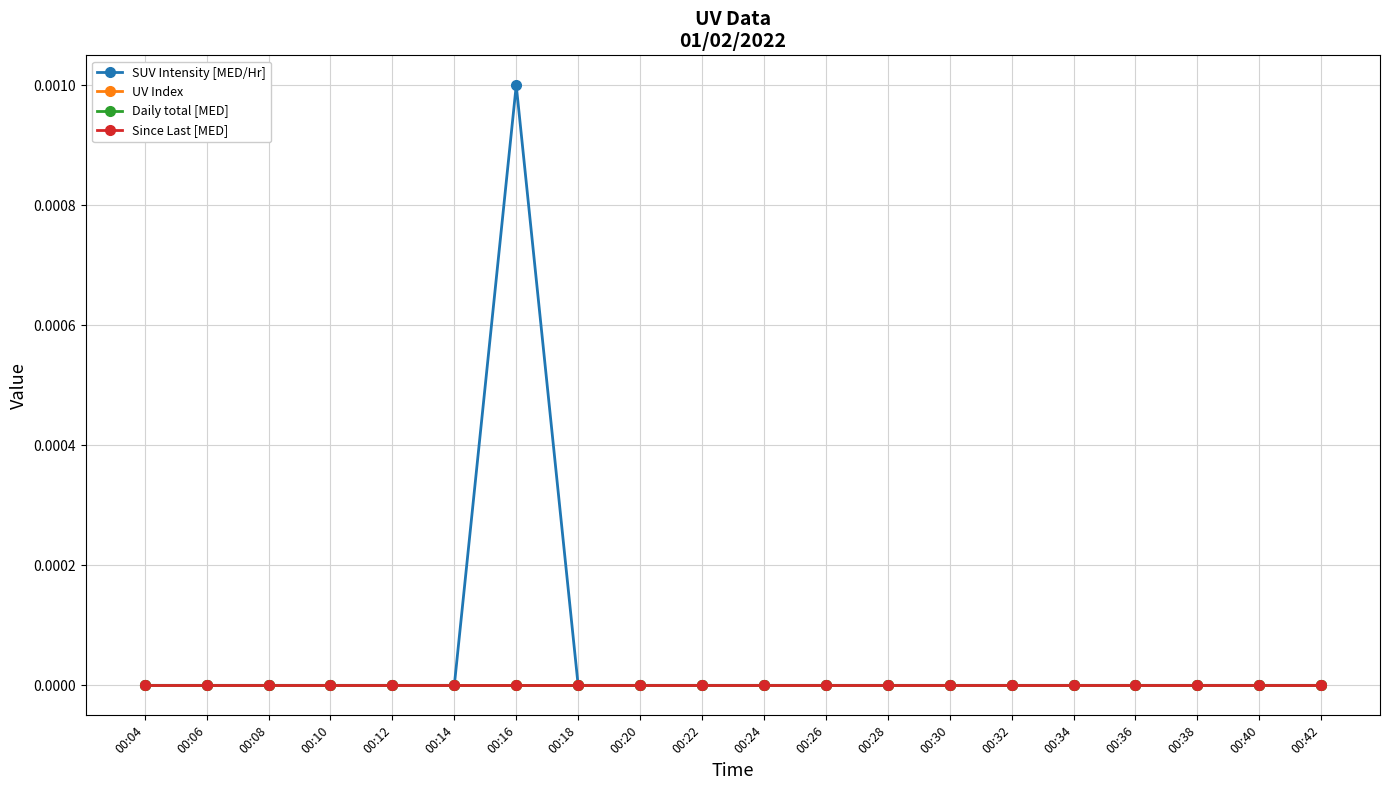

Which category has the lowest value across all series?

00:04